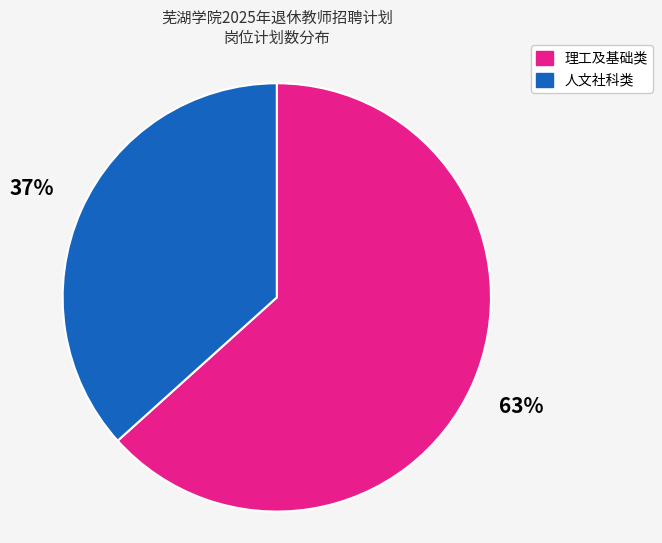

Which slice is the smallest?

人文社科类